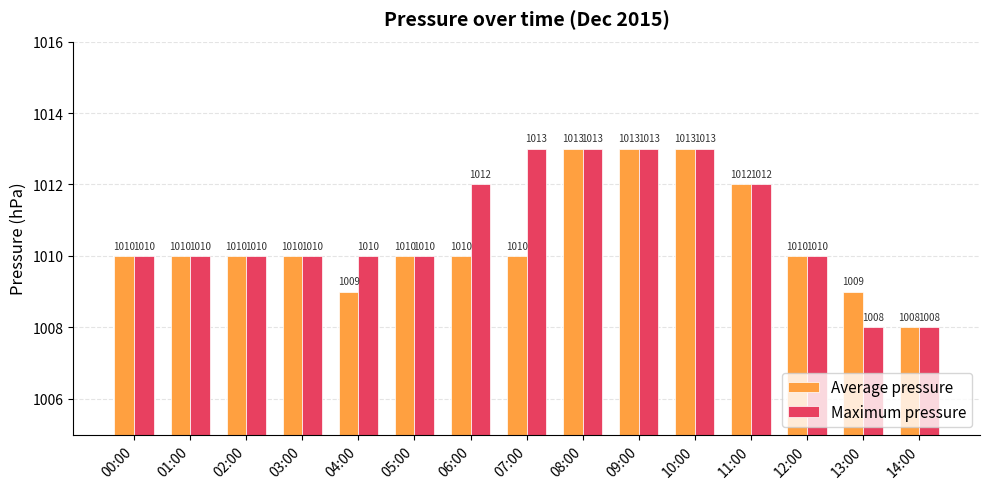

What is the total value across all series at 00:00?

2020